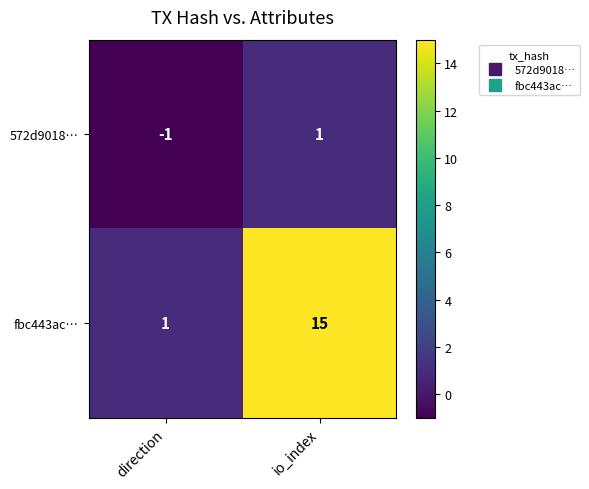

Rank the series by their average value, from lowest to highest.

572d9018…, fbc443ac…